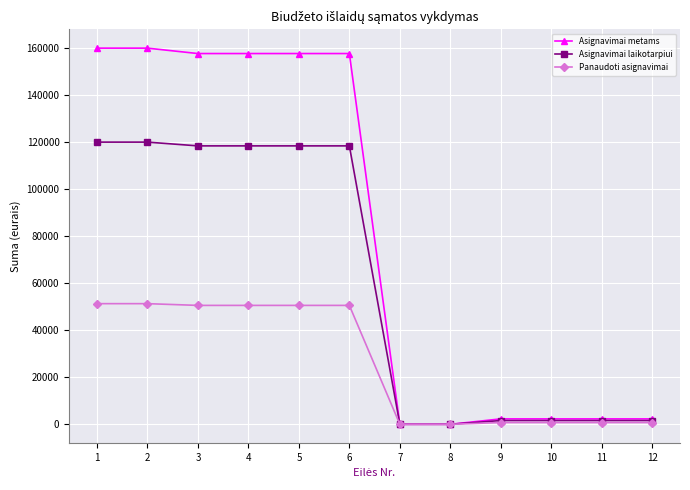

Which series has the largest total across all categories?

Asignavimai metams